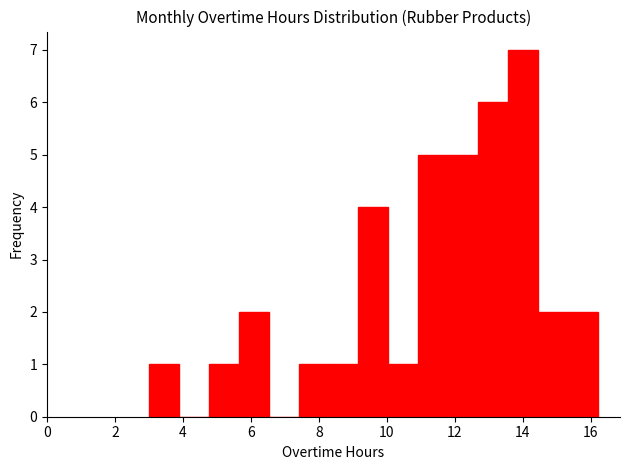

Reading left to right, list every bar in this chart as the range it spans on the x-axis followed by its height. Neither the bar edges nor the heights are printed on the chart, so give them approximately, as read against the axes.

3.00 to 3.88: 1
3.88 to 4.76: 0
4.76 to 5.64: 1
5.64 to 6.52: 2
6.52 to 7.40: 0
7.40 to 8.28: 1
8.28 to 9.16: 1
9.16 to 10.04: 4
10.04 to 10.92: 1
10.92 to 11.80: 5
11.80 to 12.68: 5
12.68 to 13.56: 6
13.56 to 14.44: 7
14.44 to 15.32: 2
15.32 to 16.20: 2